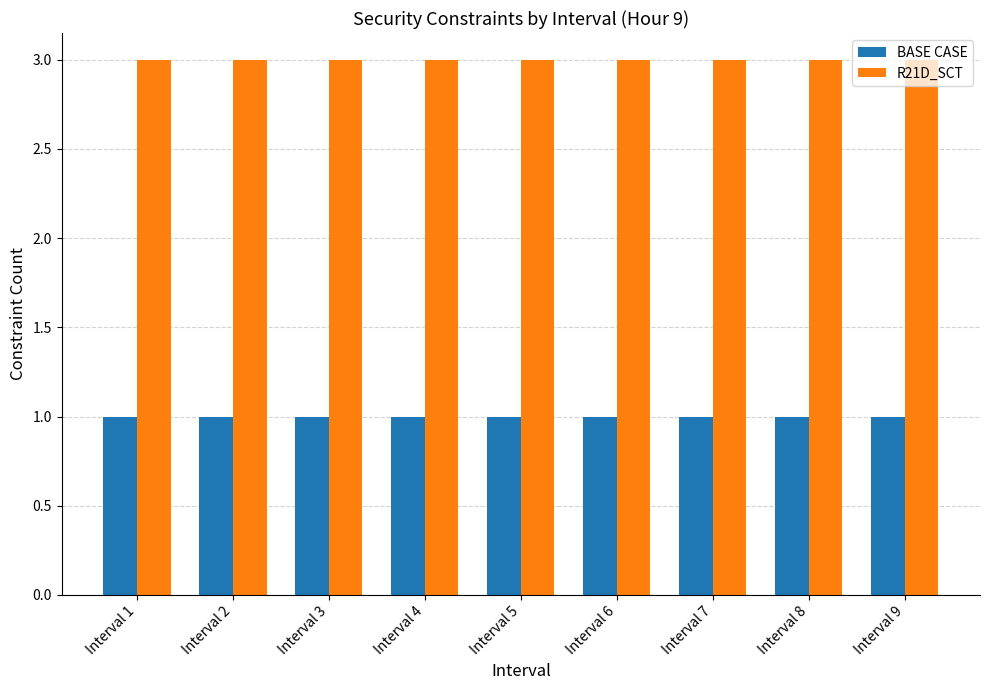

Are the bars grouped side by side (vs. stacked)?

Yes